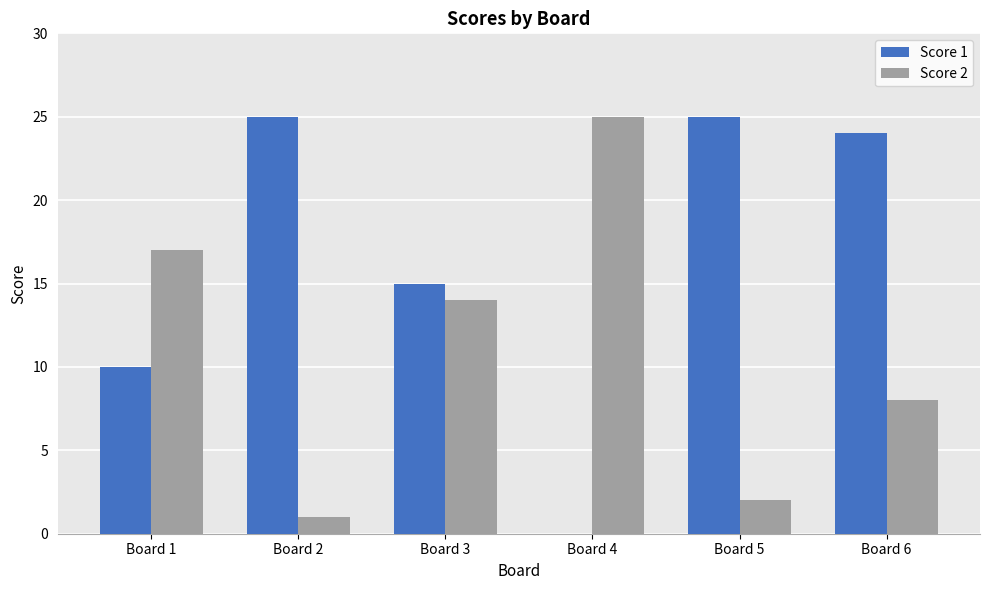

What is the approximate value of Score 1 at Board 6, to the nearest 10?

20